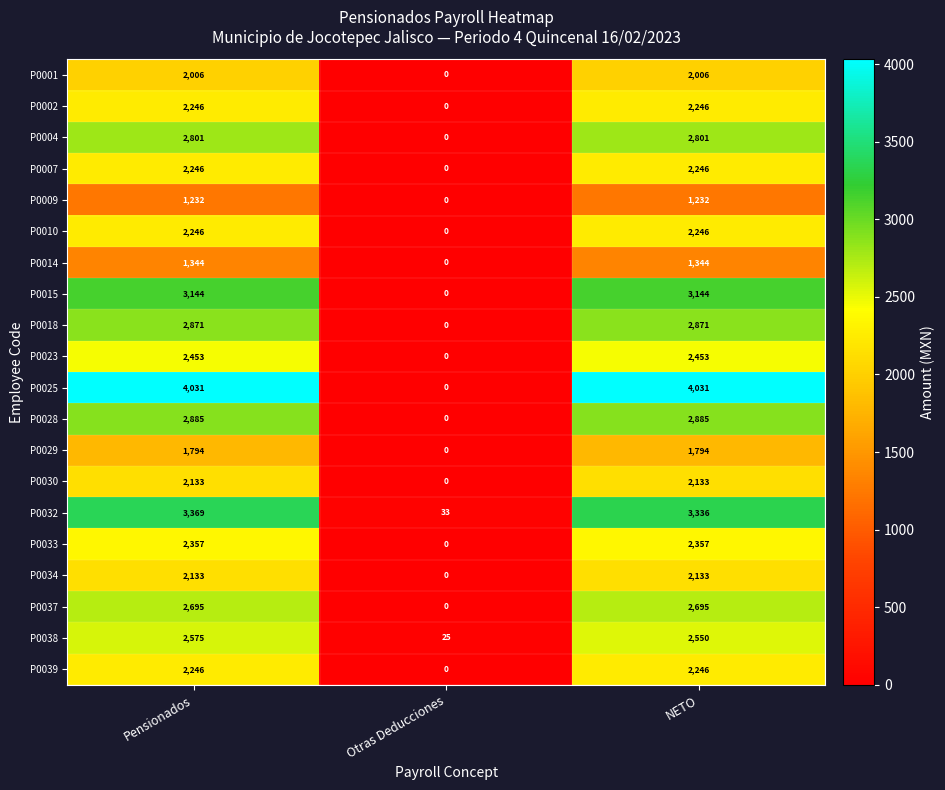

Between Pensionados and NETO, which series saw the biggest shift?

P0032